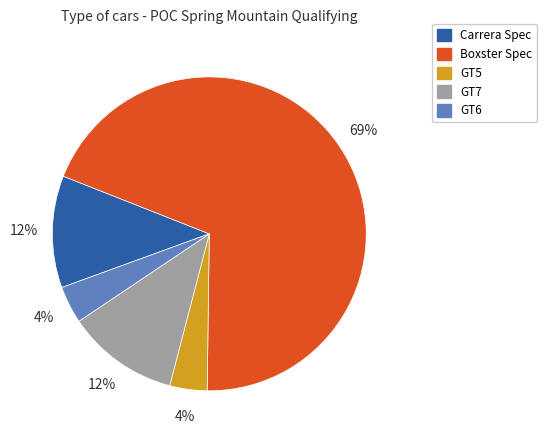

How many segments does this pie chart have?

5